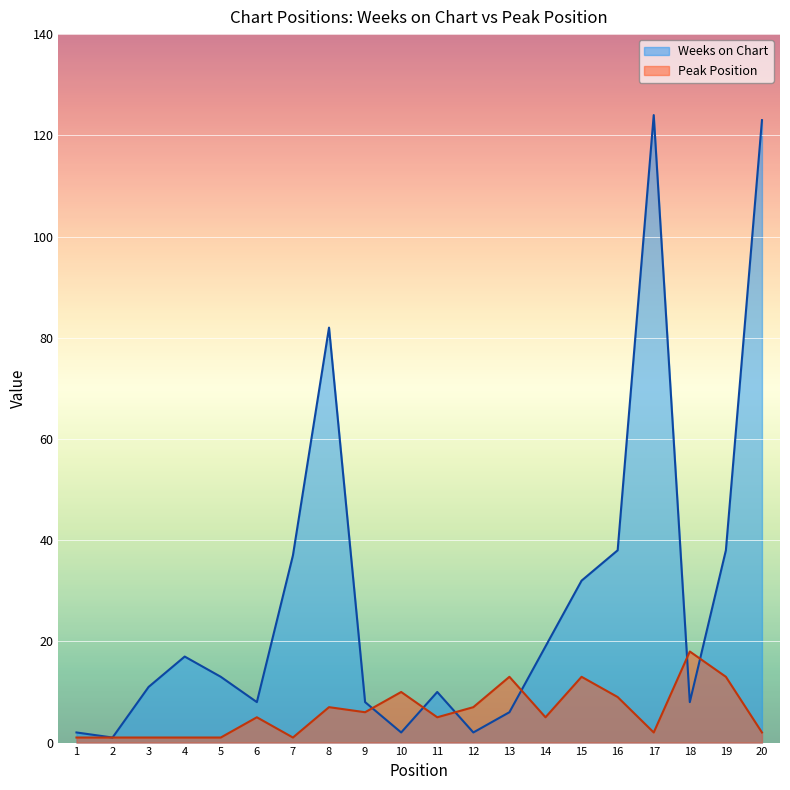

Between which two adjacent categories do Weeks on Chart and Peak Position first intersect?

9 and 10